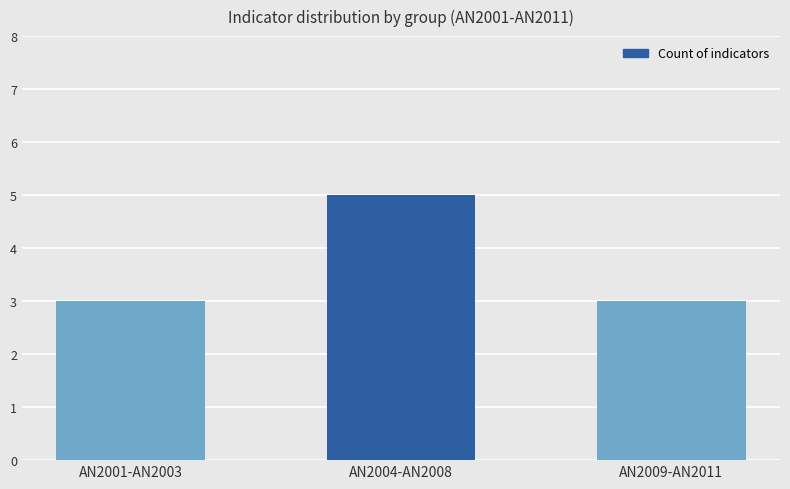

What is the difference between the values at AN2009-AN2011 and AN2004-AN2008?

2